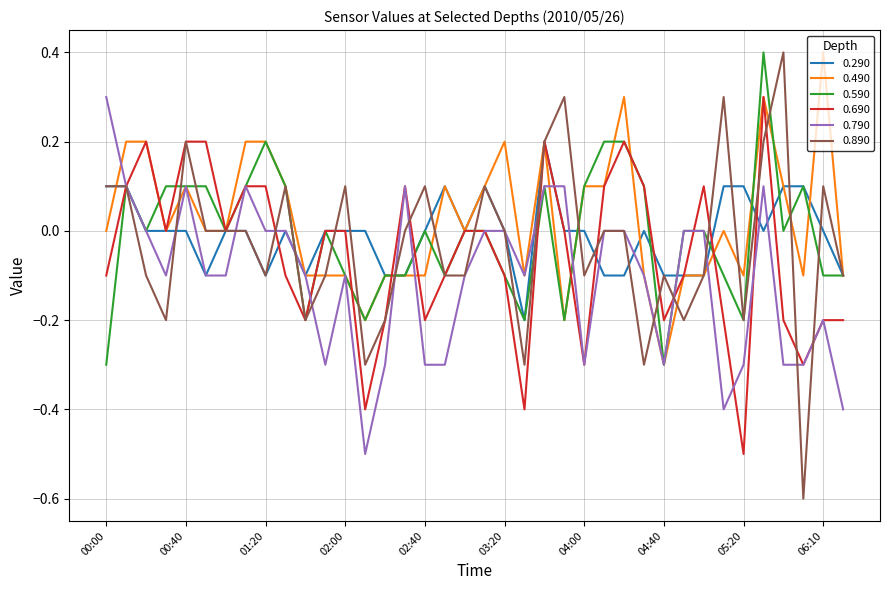

Which series has the widest spread of values?

0.890